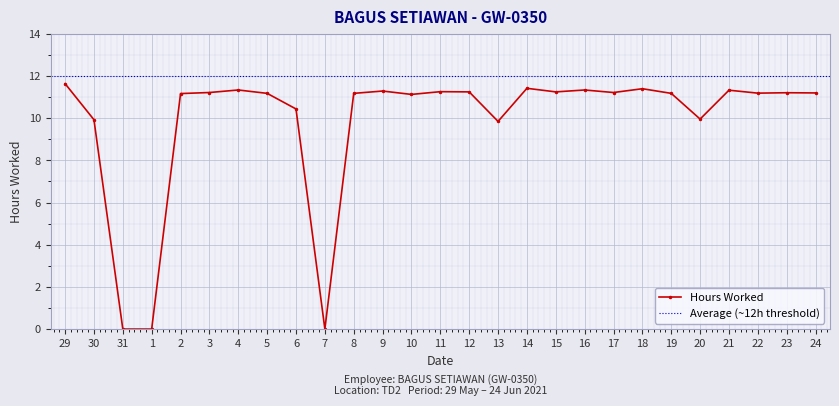

What value does the data have at 17?

11.2